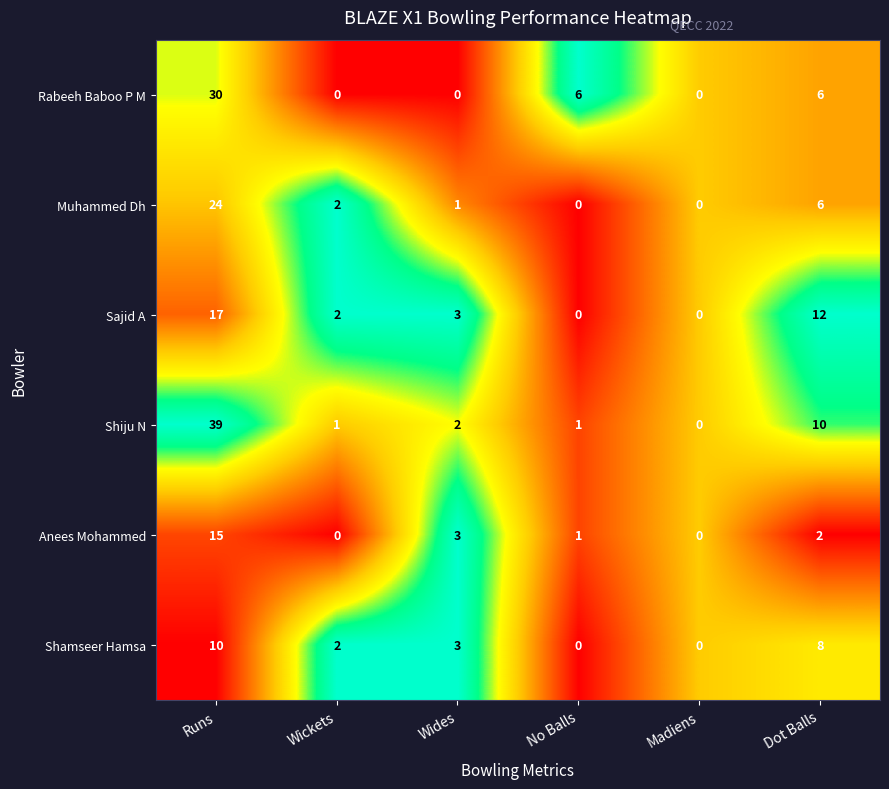

Is it true that Muhammed Dh equals 2 at Wickets?

True